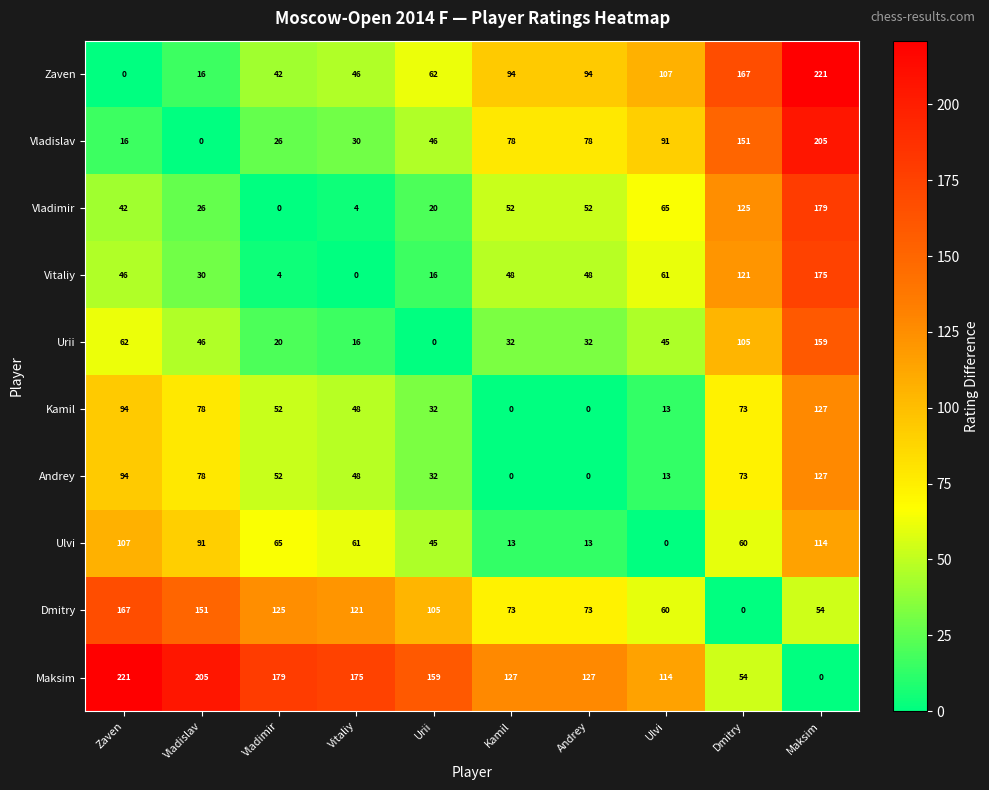

What is the sum of all Kamil values?

517